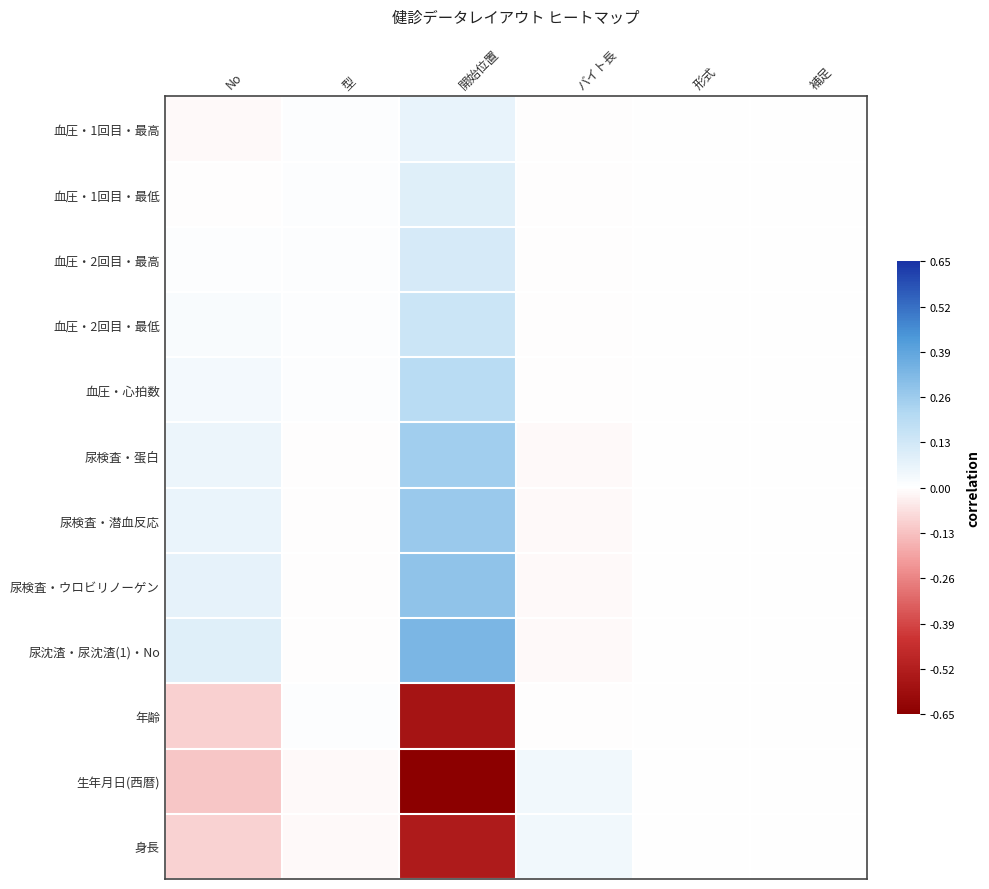

Which label corresponds to the smallest value in the chart?

開始位置